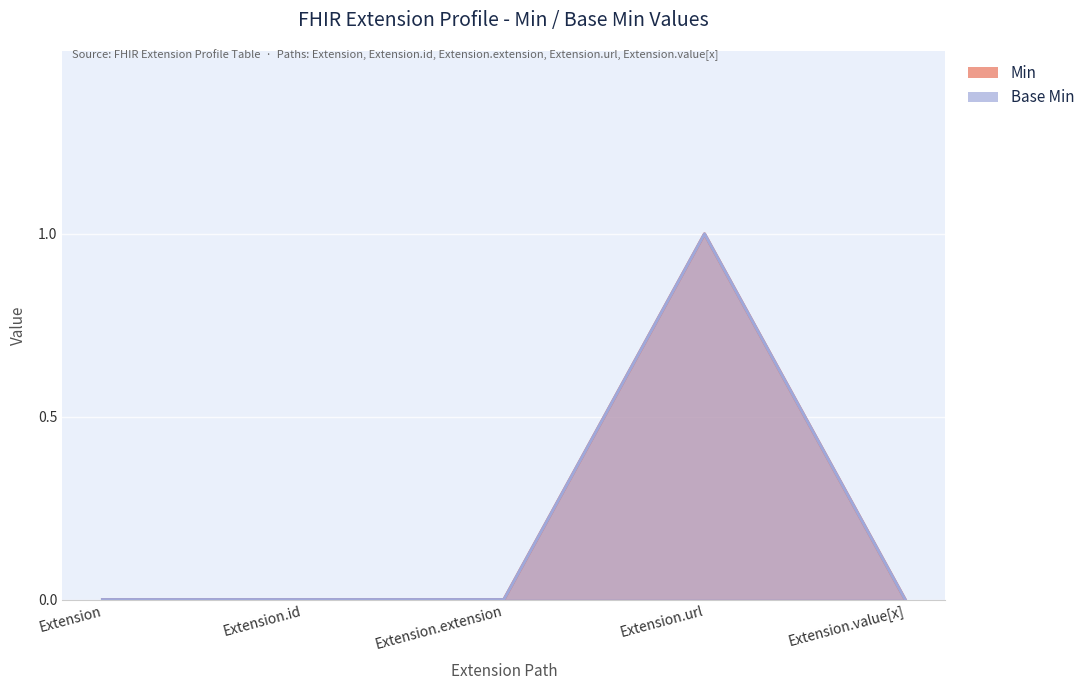

Which has a higher value, Extension.value[x] or Extension?

Extension.value[x]